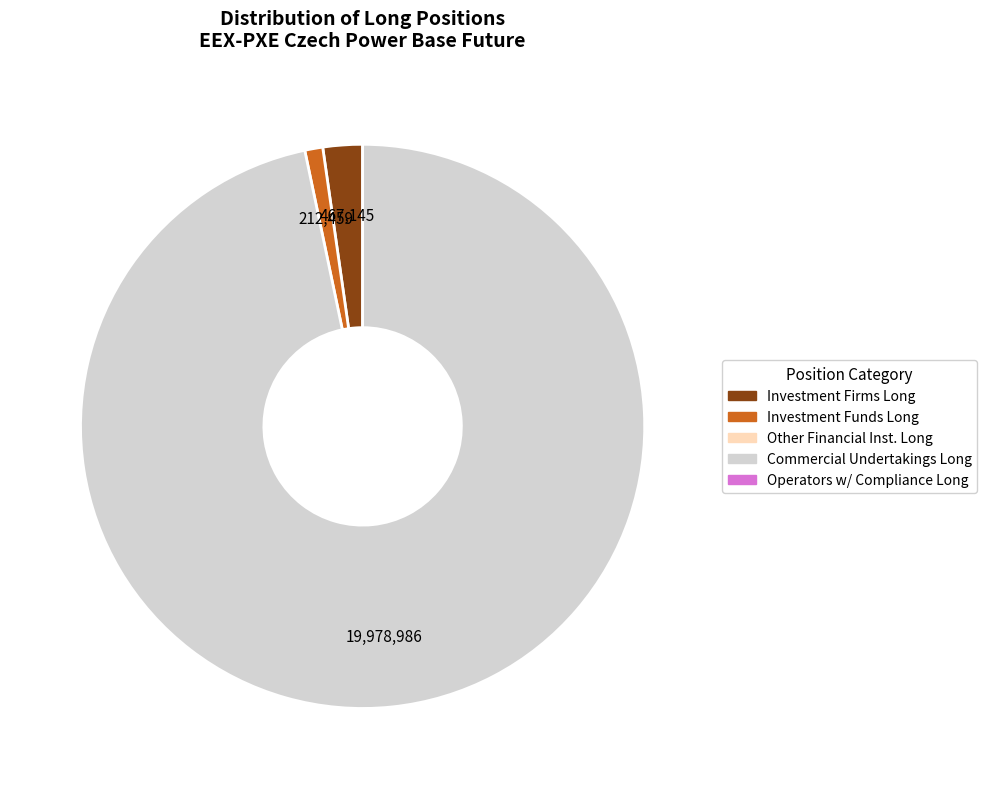

How many segments does this pie chart have?

3